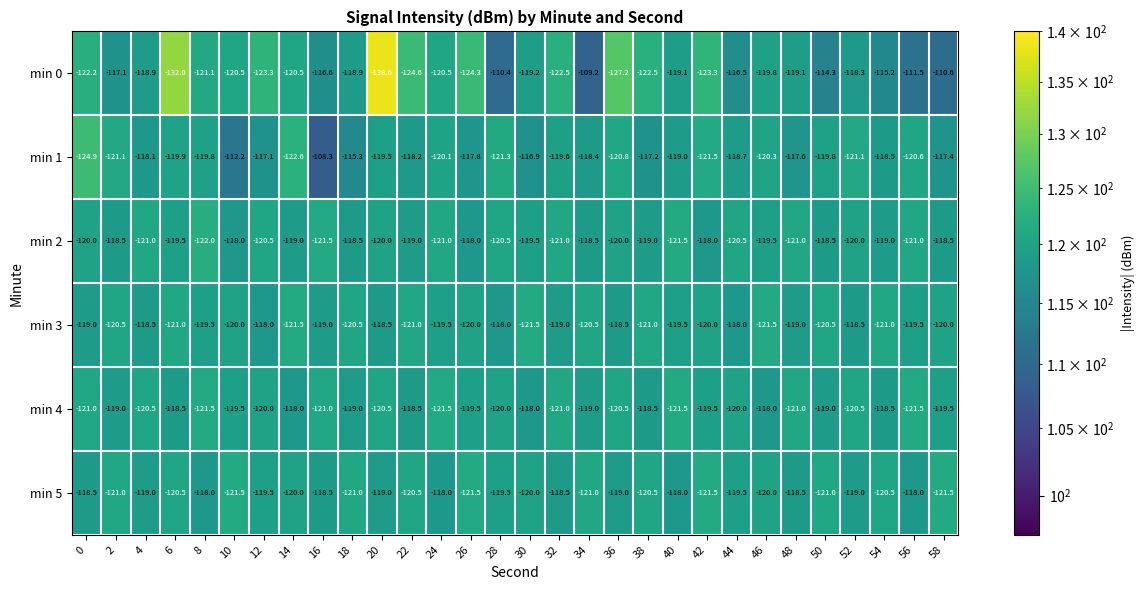

What is the minimum value shown in the chart?

-138.6